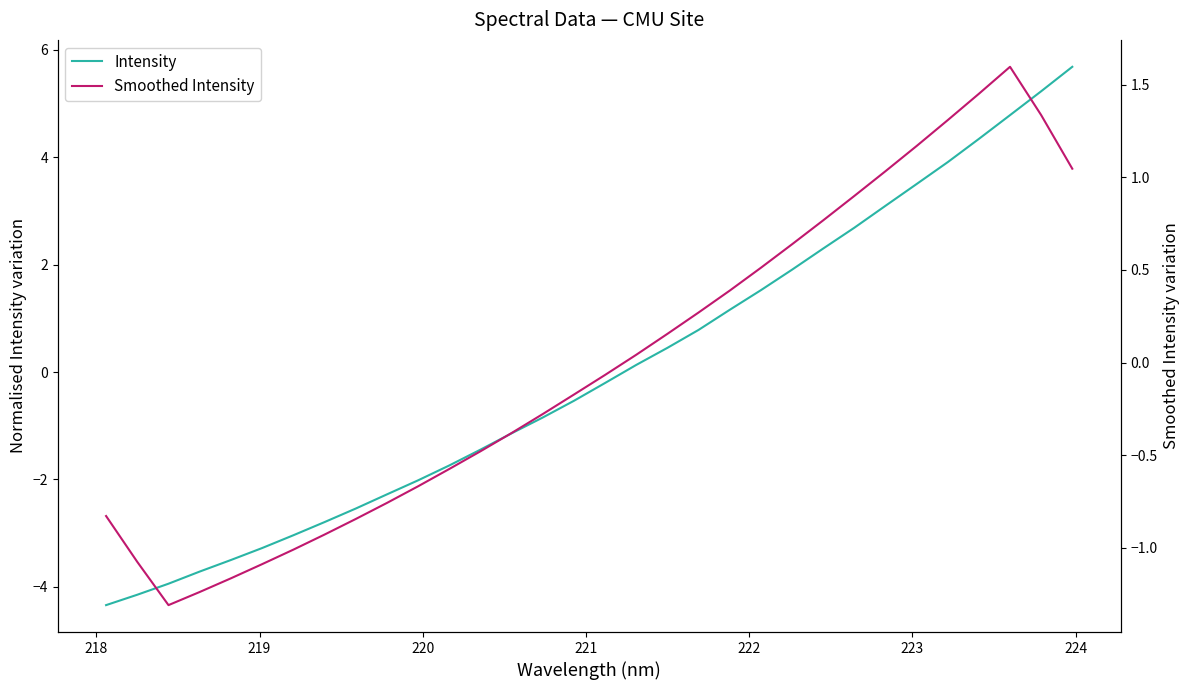

Is the value of Intensity at 31 greater than the value of Smoothed Intensity at 223?

Yes